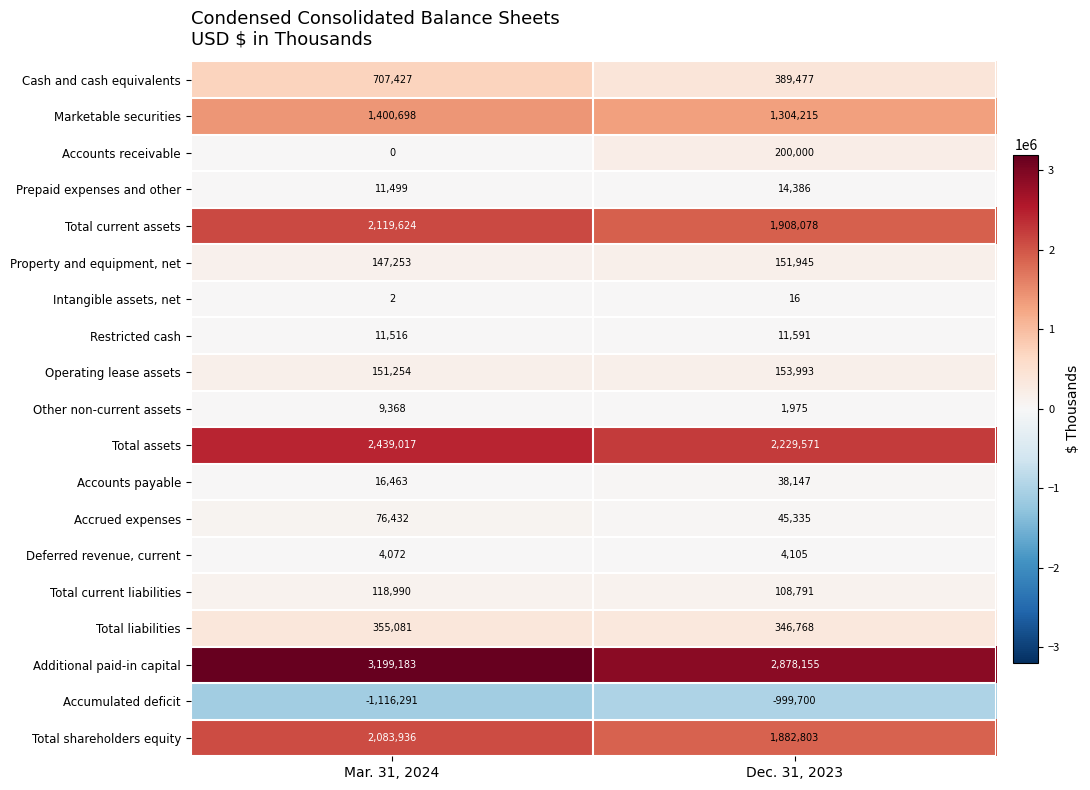

What is the spread (max minus min) of values at Dec. 31, 2023?

3877855